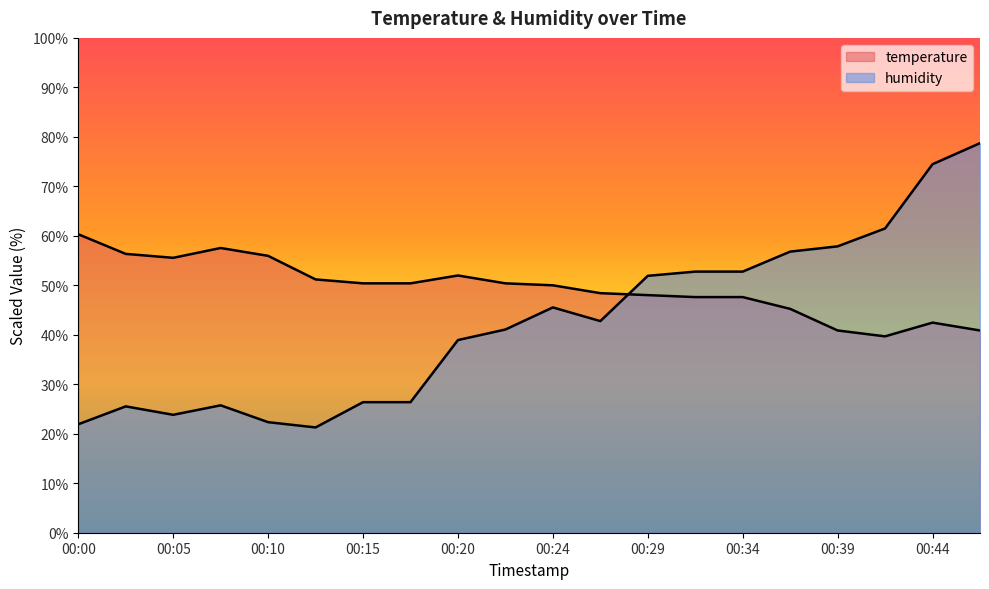

What are all the series names shown in the legend?

temperature, humidity